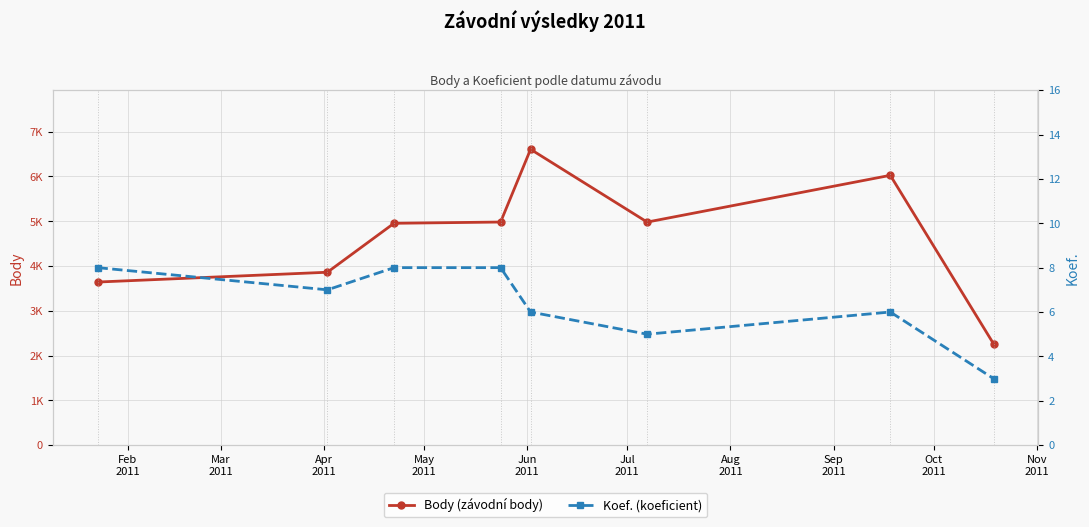

Which label corresponds to the largest value in the chart?

Jun
2011